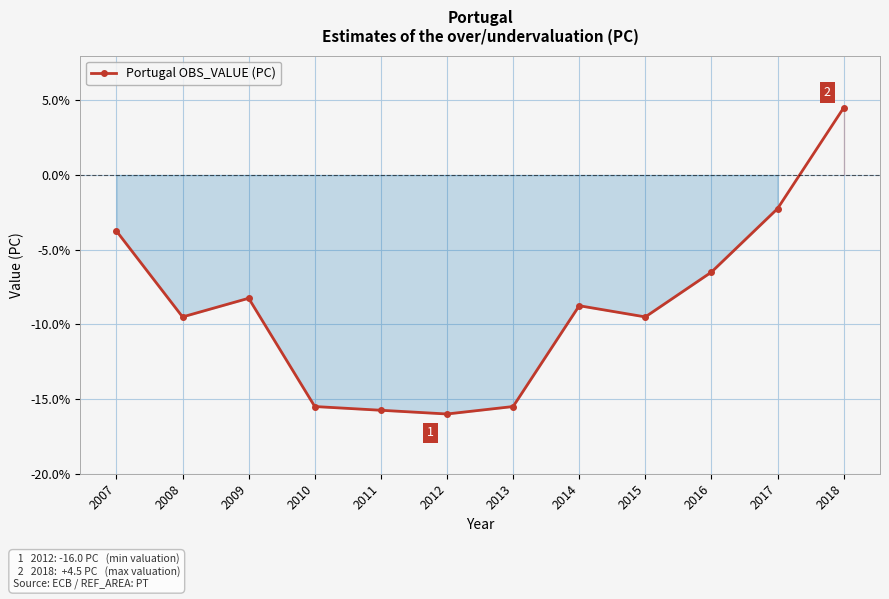

What is the sum of the values at 2013 and 2012?

-31.5